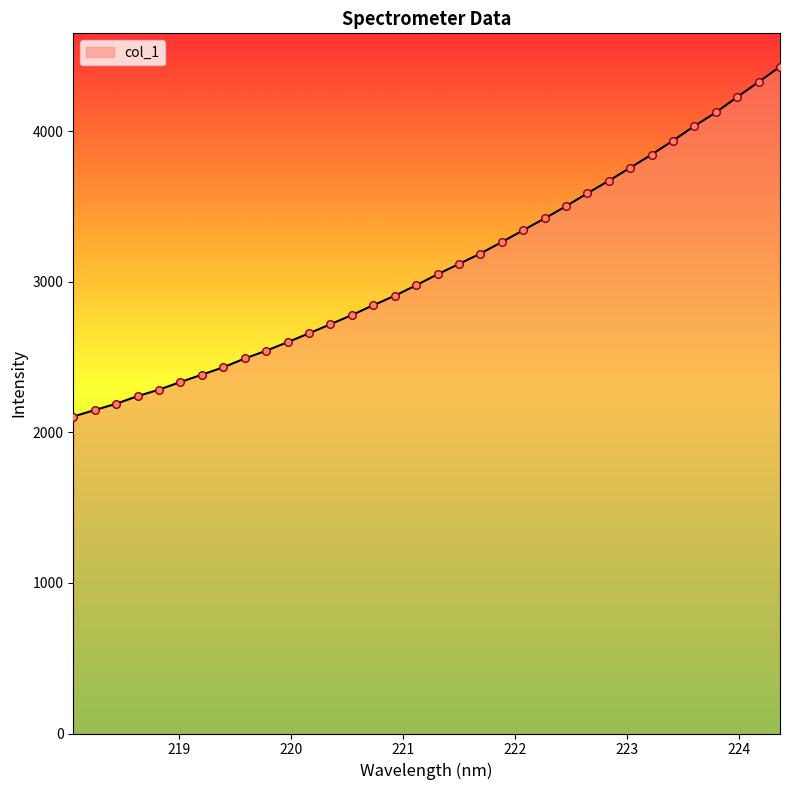

What is the minimum value shown in the chart?

2105.5